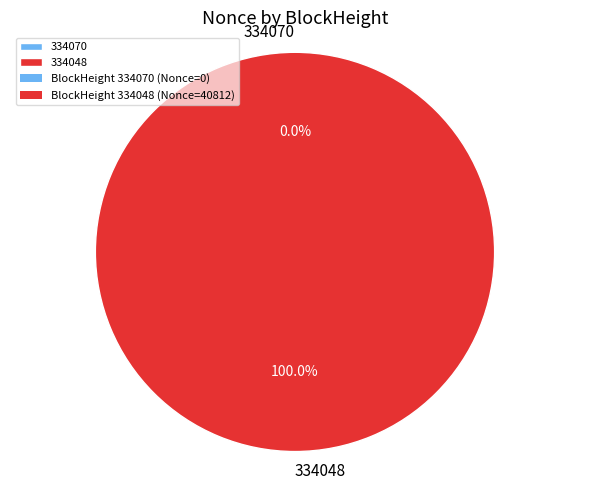

To the nearest percent, what percentage of the pie is 334048?

100%